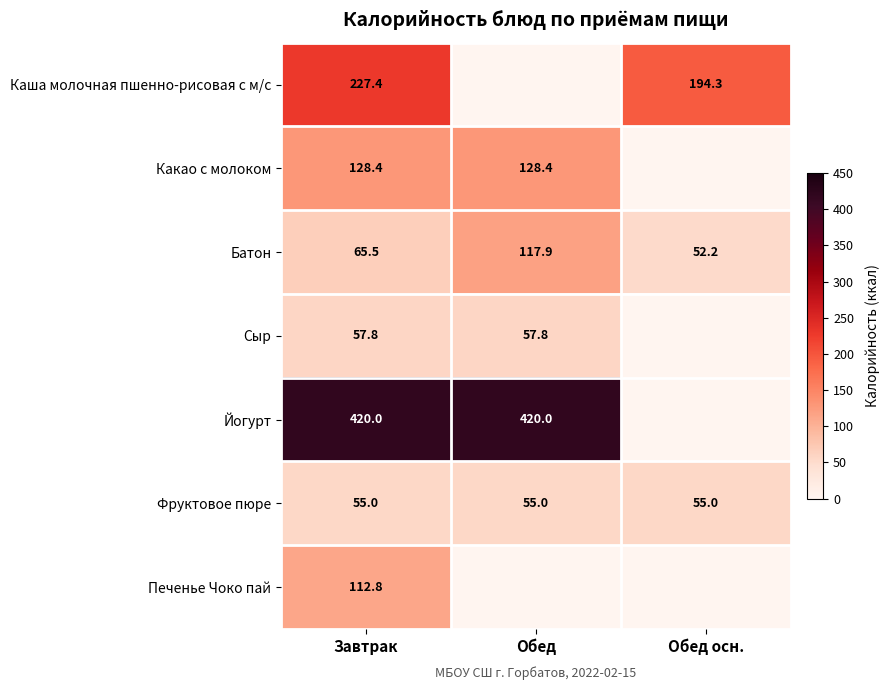

The Сыр series shows 21.4 at Обед. True or false?

False